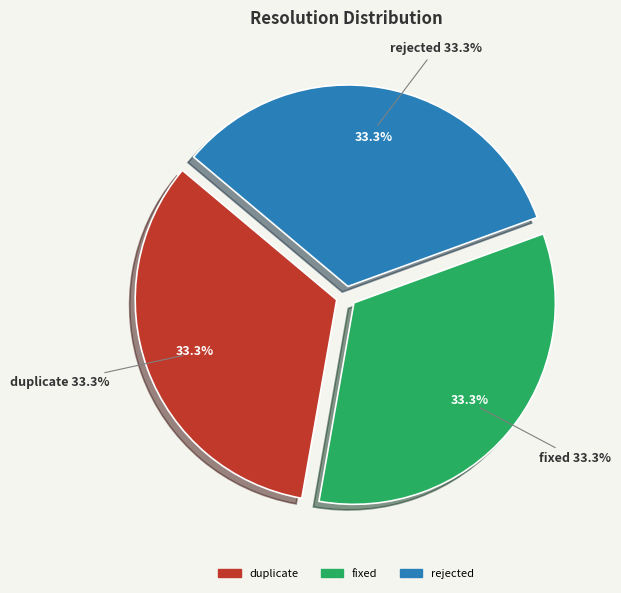

How many slices are in this pie chart?

3